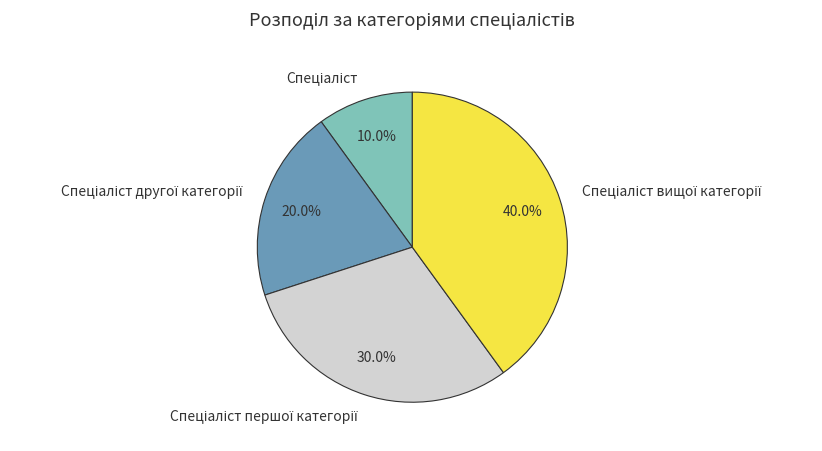

Does any single category account for the majority?

No